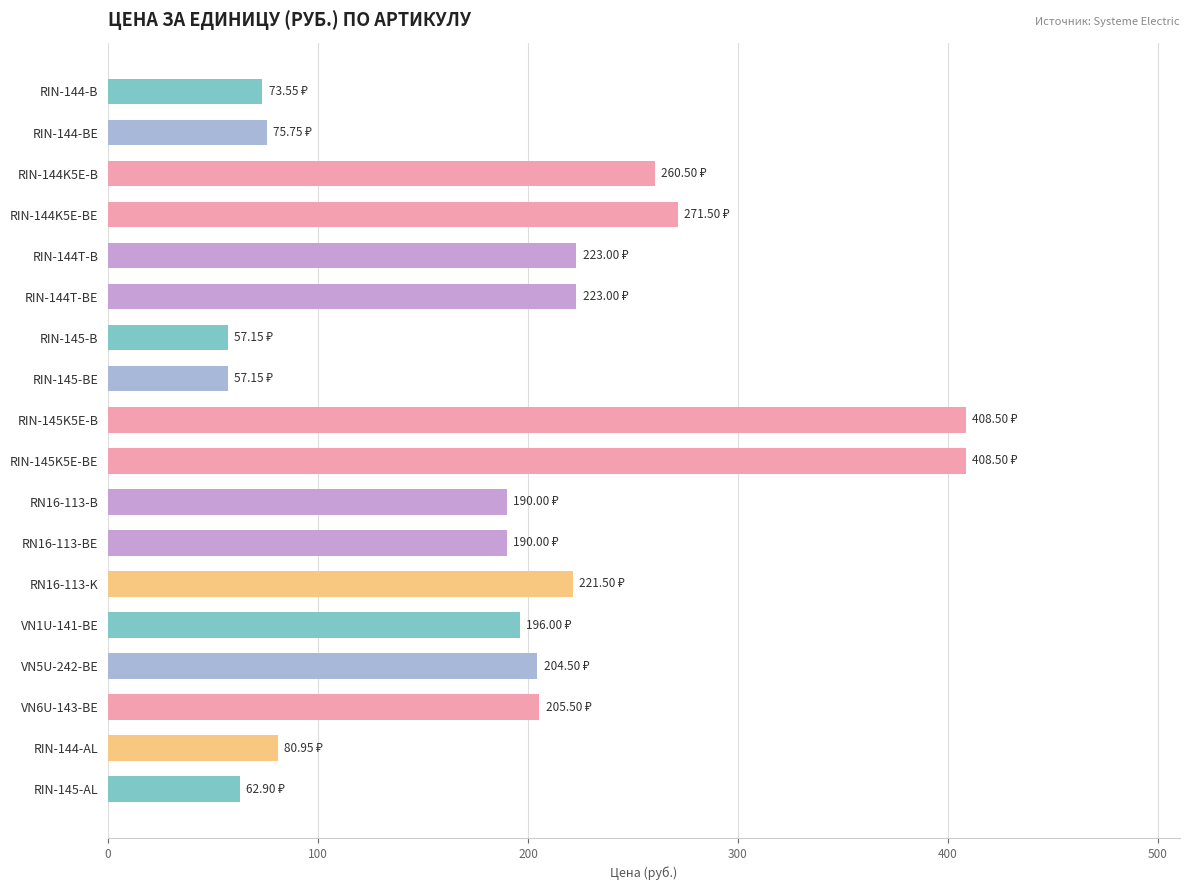

What is the average value?

189.4